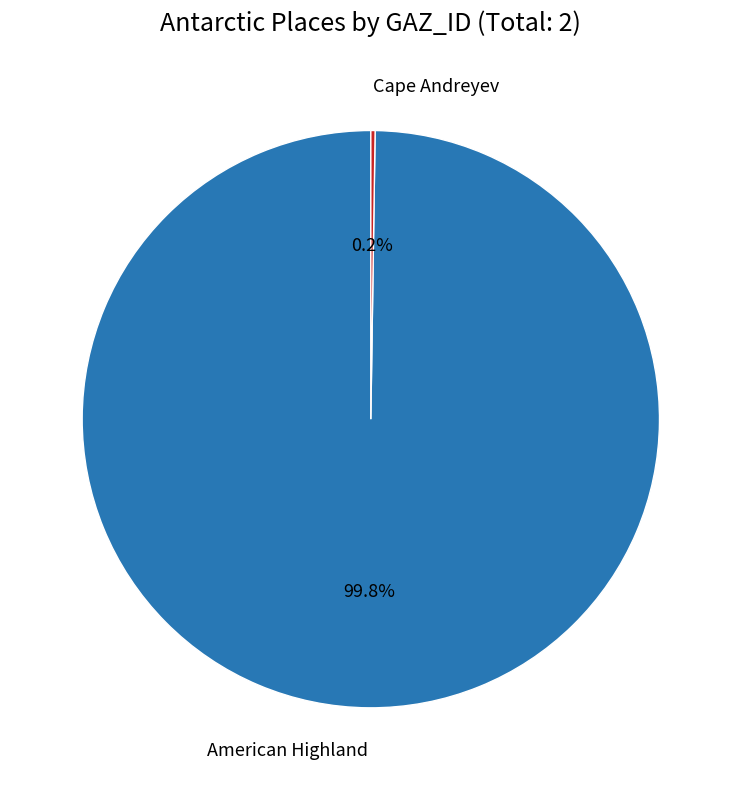

Is there any slice that represents more than half of the pie?

Yes